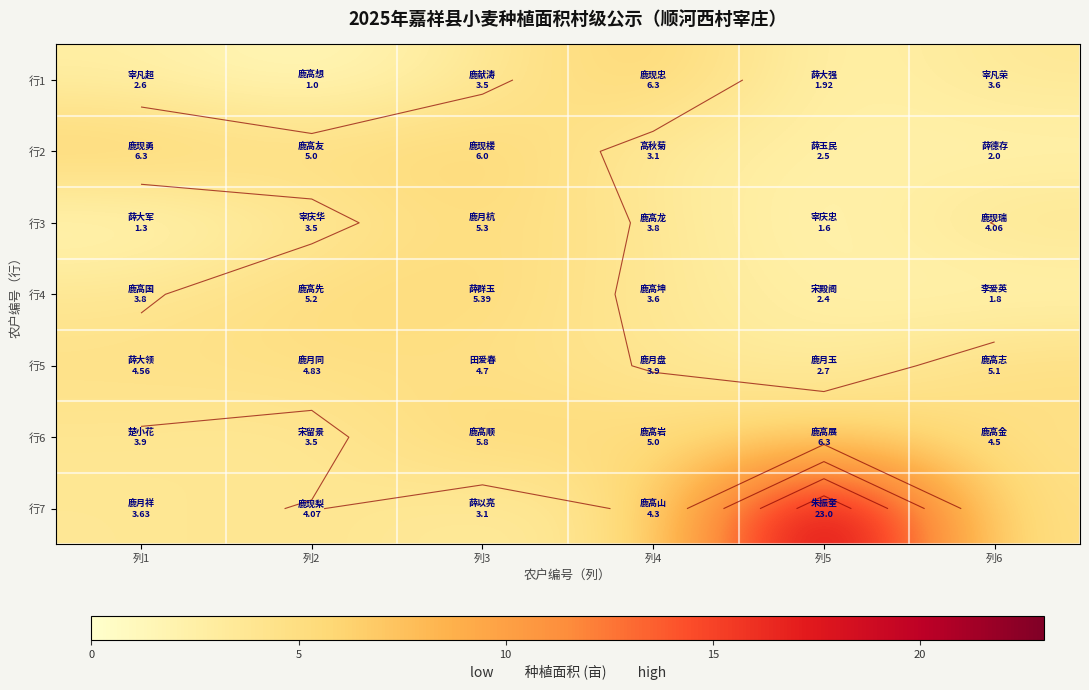

Rank the series by their maximum value, from lowest to highest.

行5, 行3, 行4, 行1, 行2, 行6, 行7